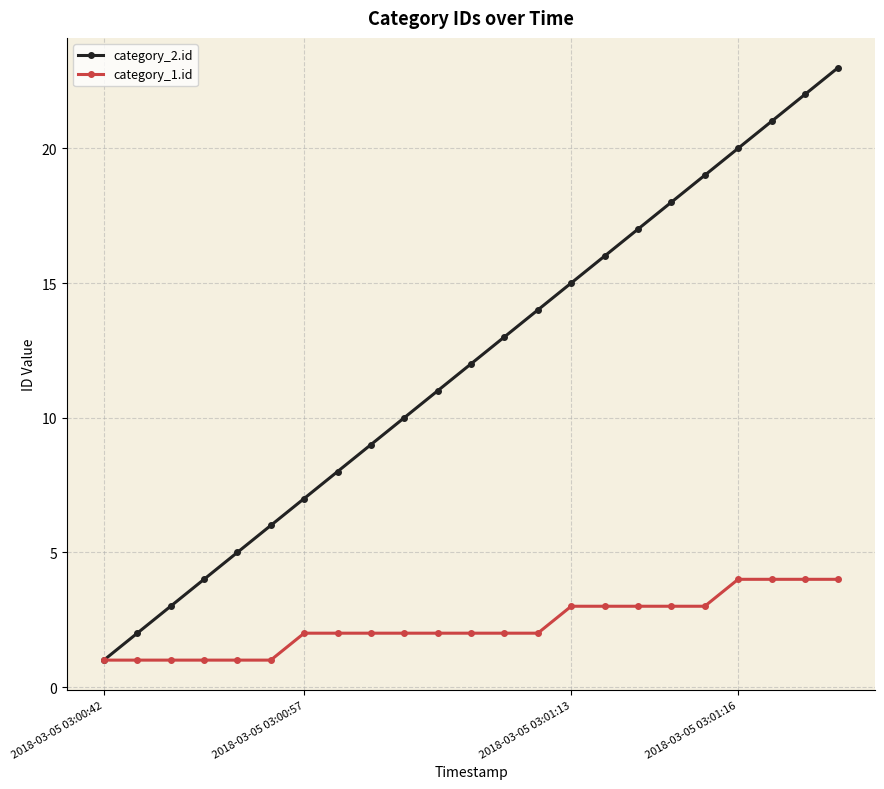

True or false: category_2.id has more than 2 interior local peaks.

False